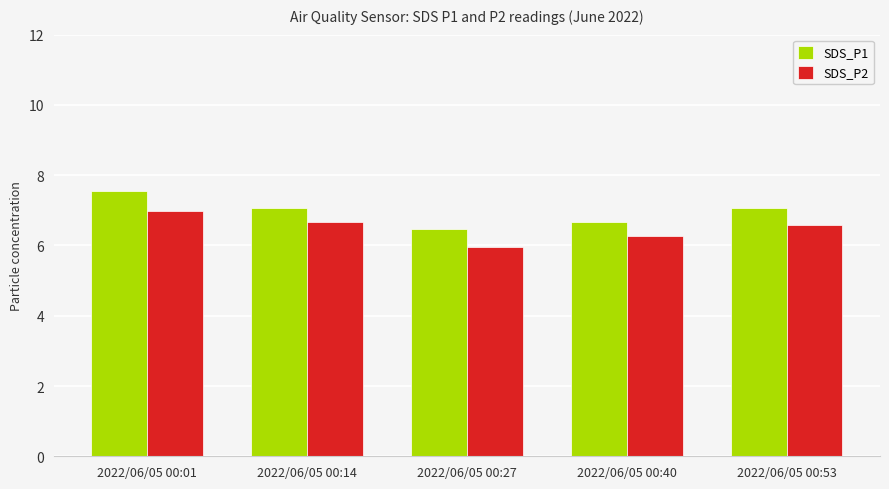

List the series in order of their peak value, highest first.

SDS_P1, SDS_P2